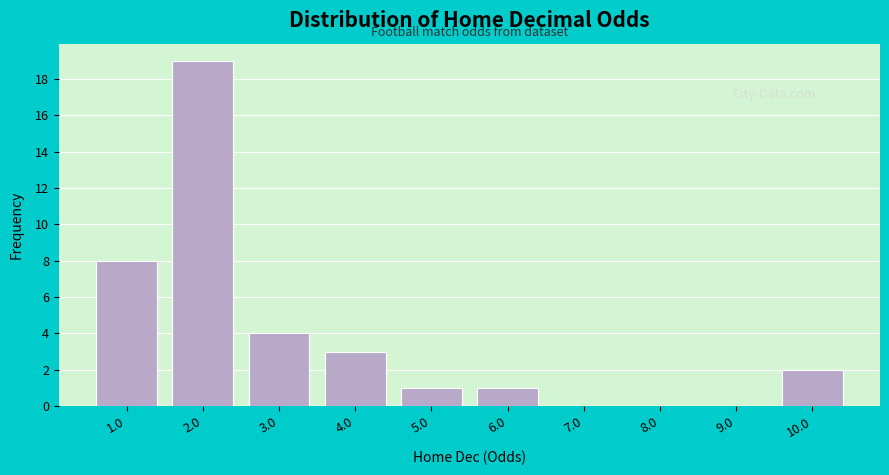

Reading right to left, transcribe all the data shown in this chart.

10.0=2	9.0=0	8.0=0	7.0=0	6.0=1	5.0=1	4.0=3	3.0=4	2.0=19	1.0=8